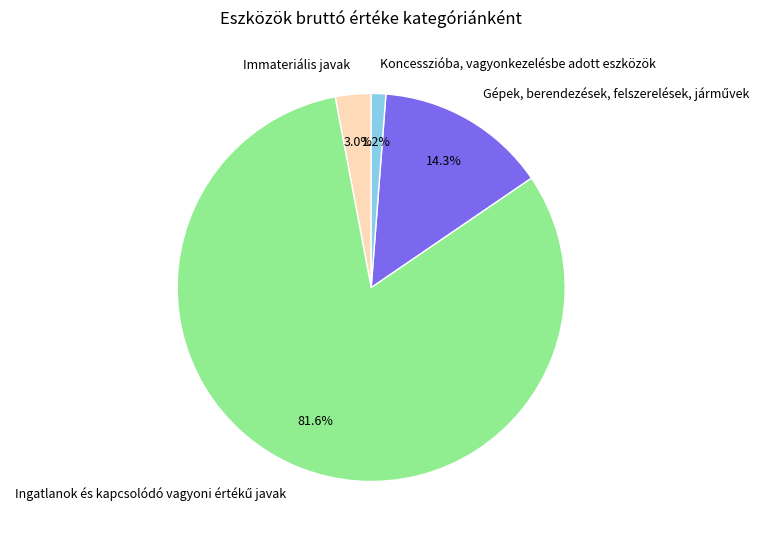

How many segments does this pie chart have?

4